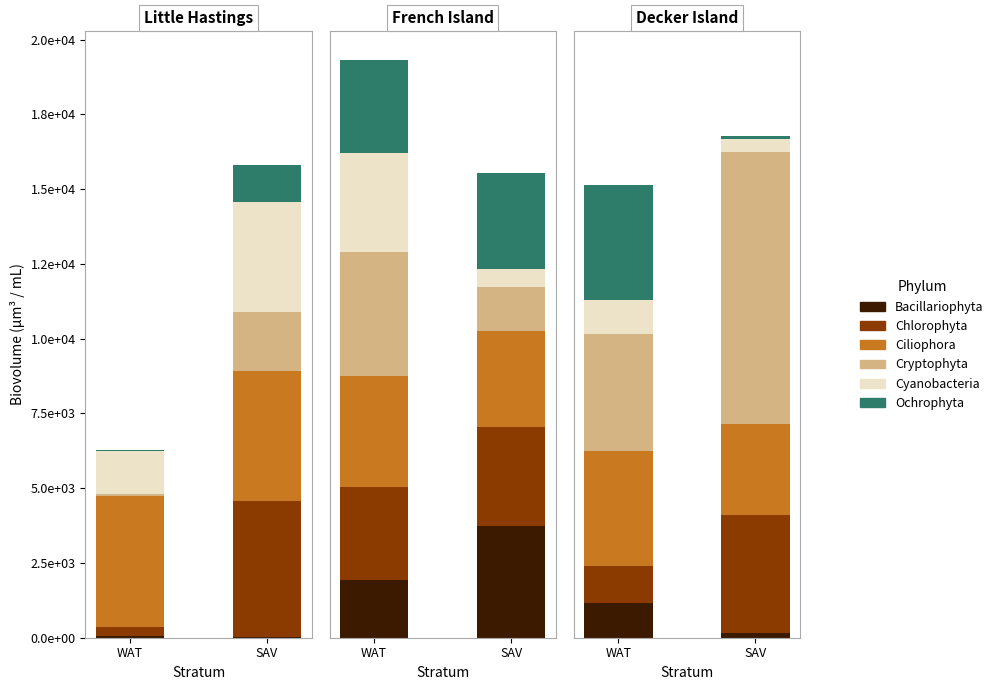

Between WAT and SAV, which is larger?

WAT